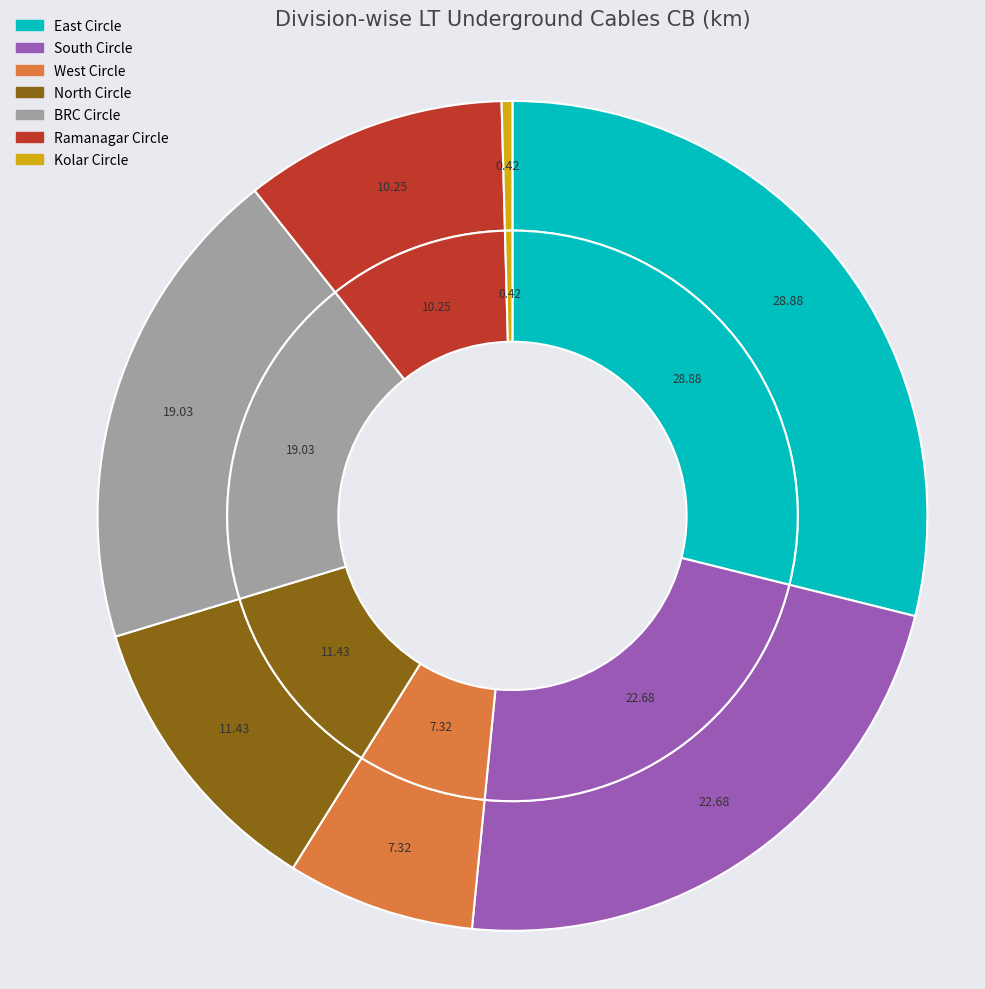

Count the number of slices in the pie.

7